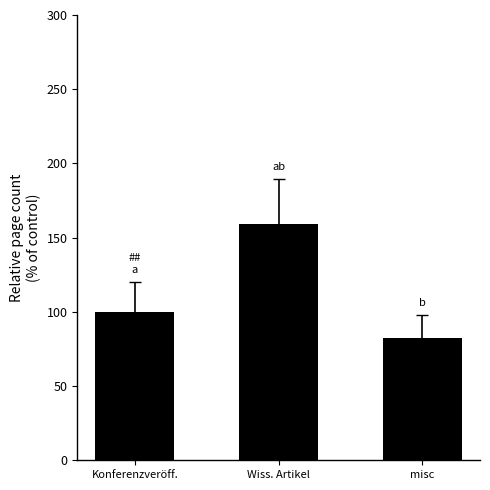

What is the sum of all values?

341.8